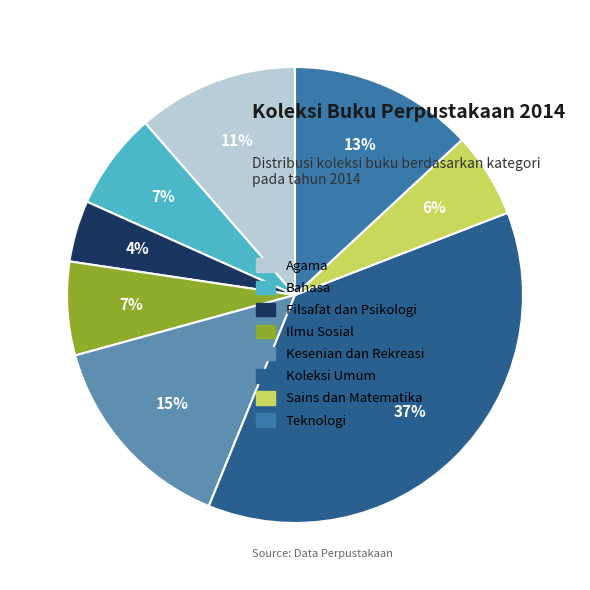

Is there a majority slice in this chart?

No